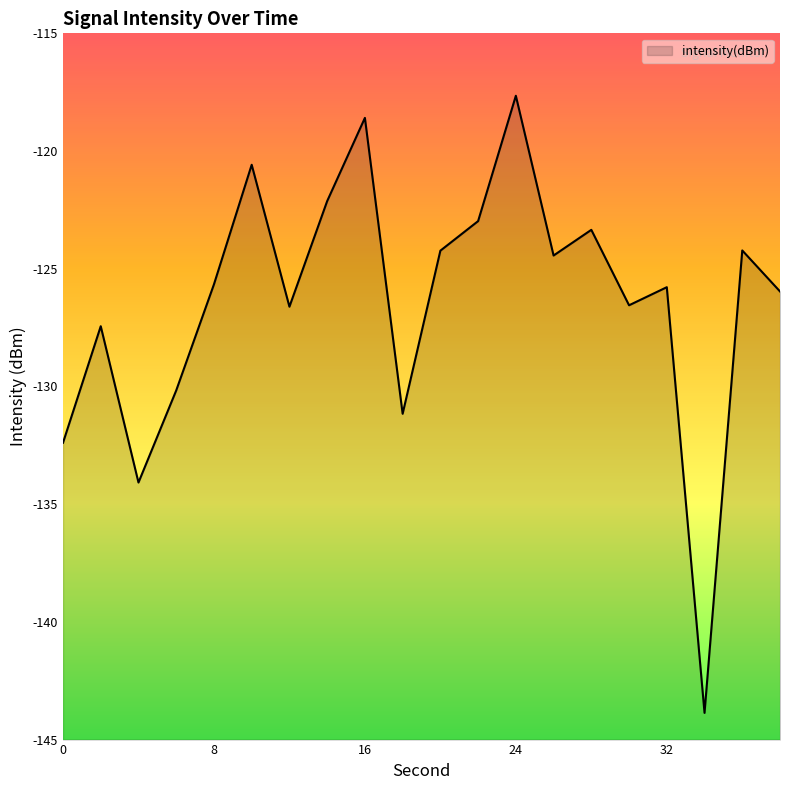

Rank the categories by value from highest to lowest.

24, 16, 10, 14, 22, 28, 36, 20, 26, 8, 32, 38, 30, 12, 2, 6, 18, 0, 4, 34